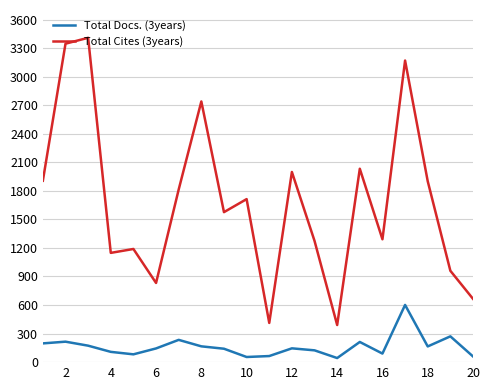

Which series has the largest total across all categories?

Total Cites (3years)